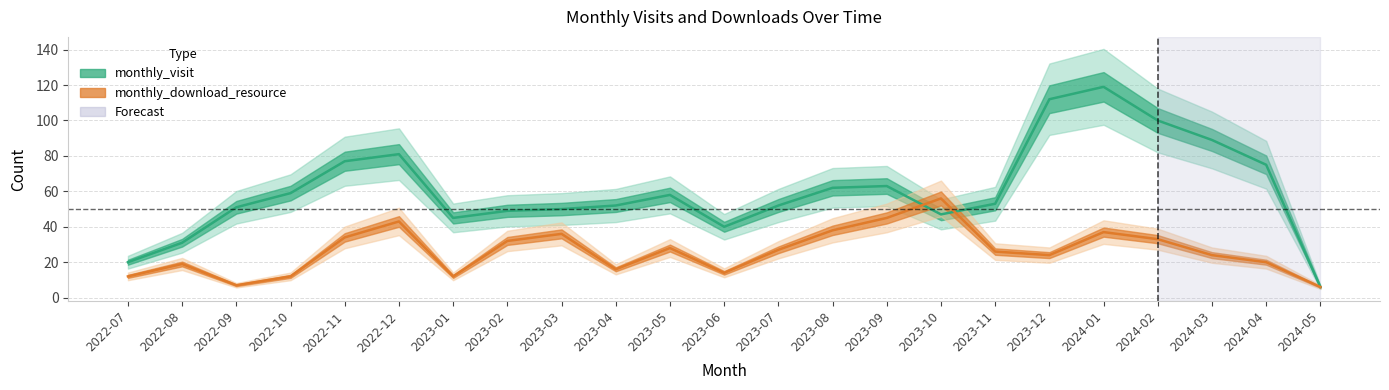

Which series changed the most between 2022-09 and 2023-05?

monthly_download_resource